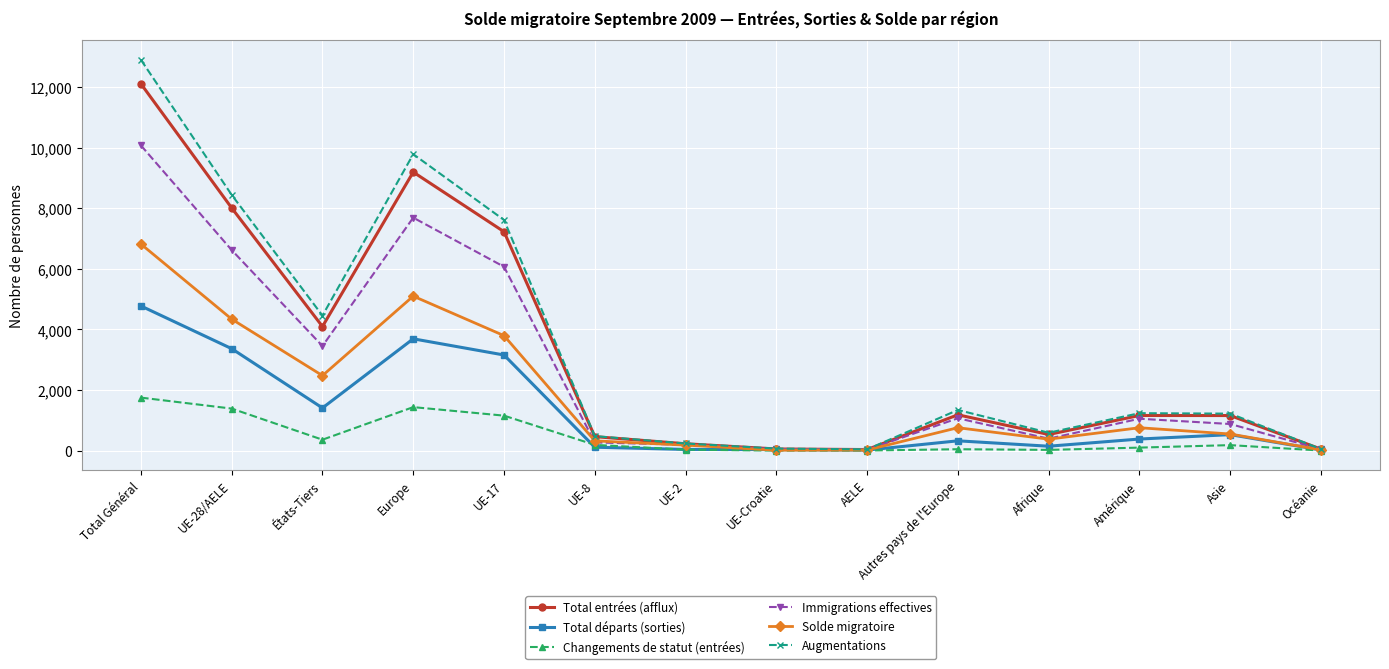

Which series has the largest range (max minus min)?

Augmentations